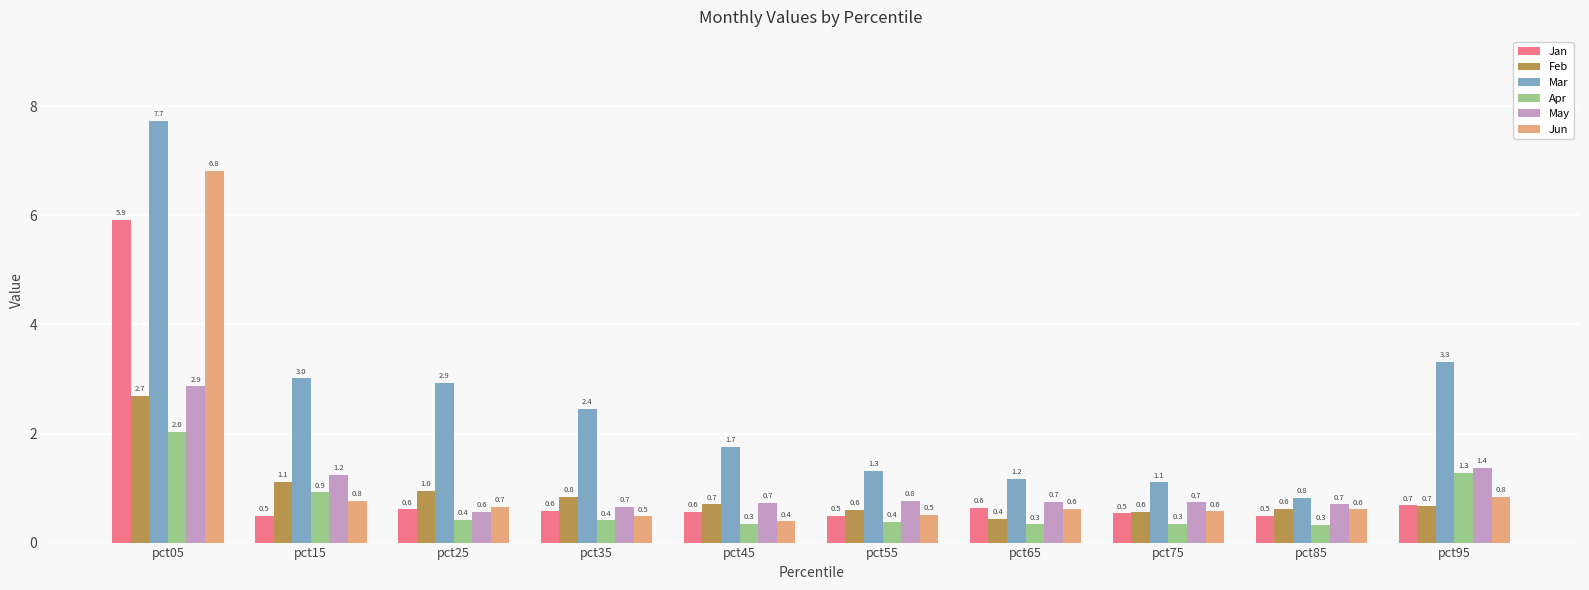

Which category has the highest value in the Feb series?

pct05